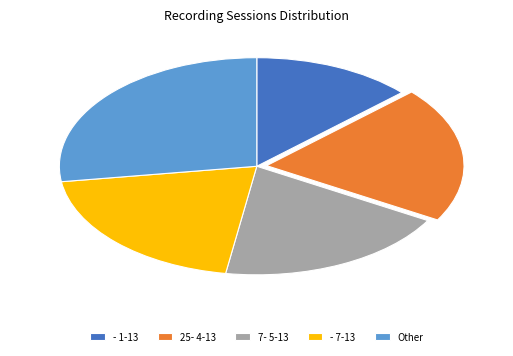

Is - 7-13 the majority of the pie?

No